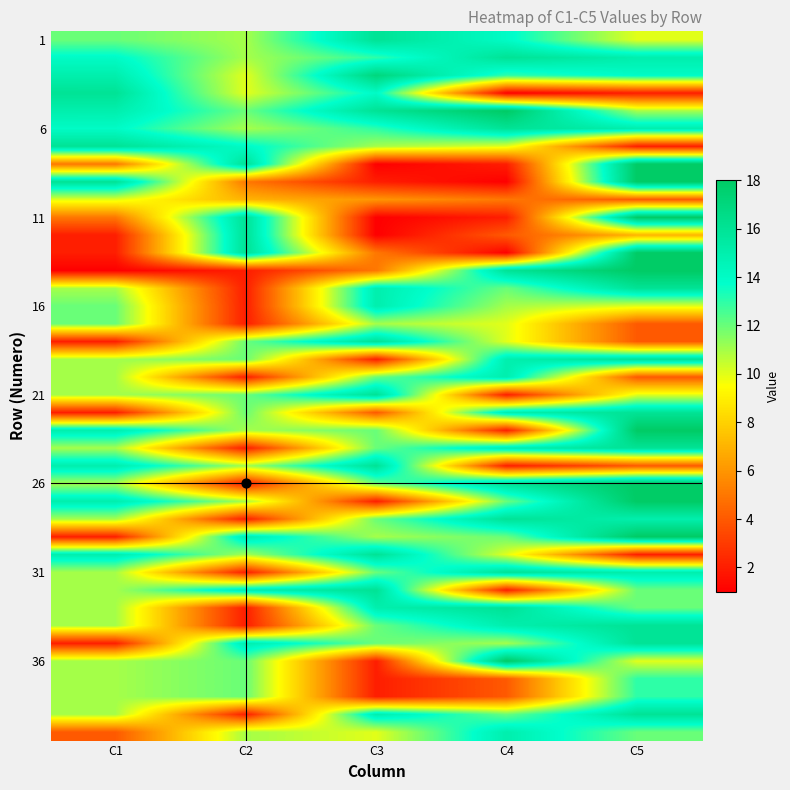

Which has a higher value, C4 or C3?

C3